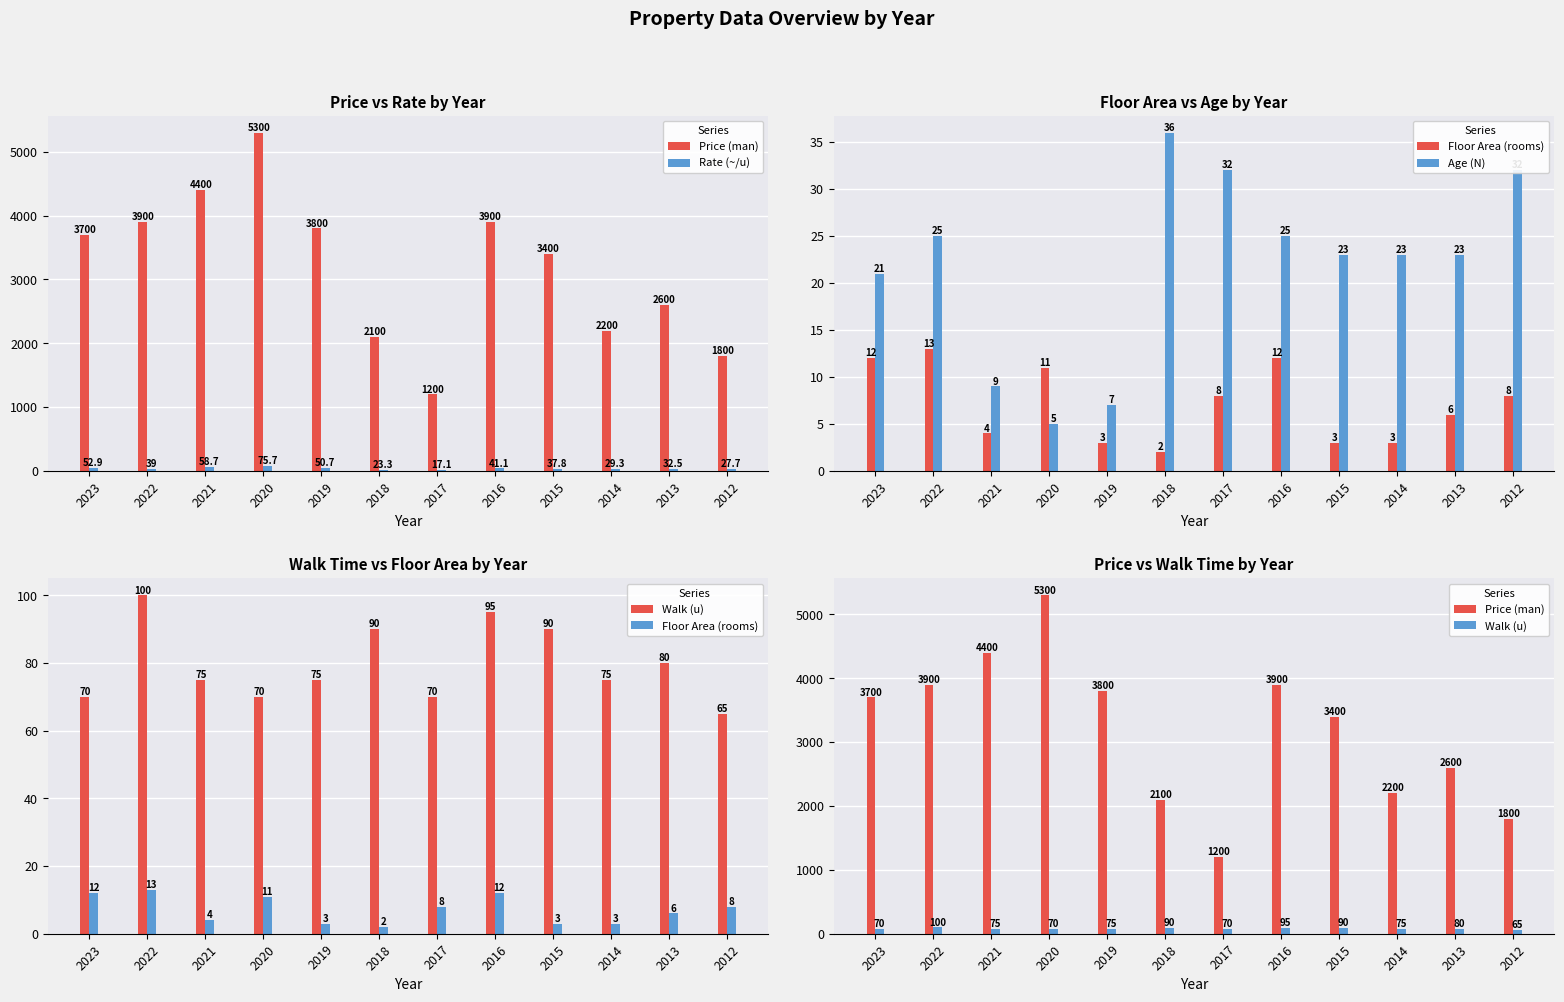

How many values in the Age (N) series are below 23?

4